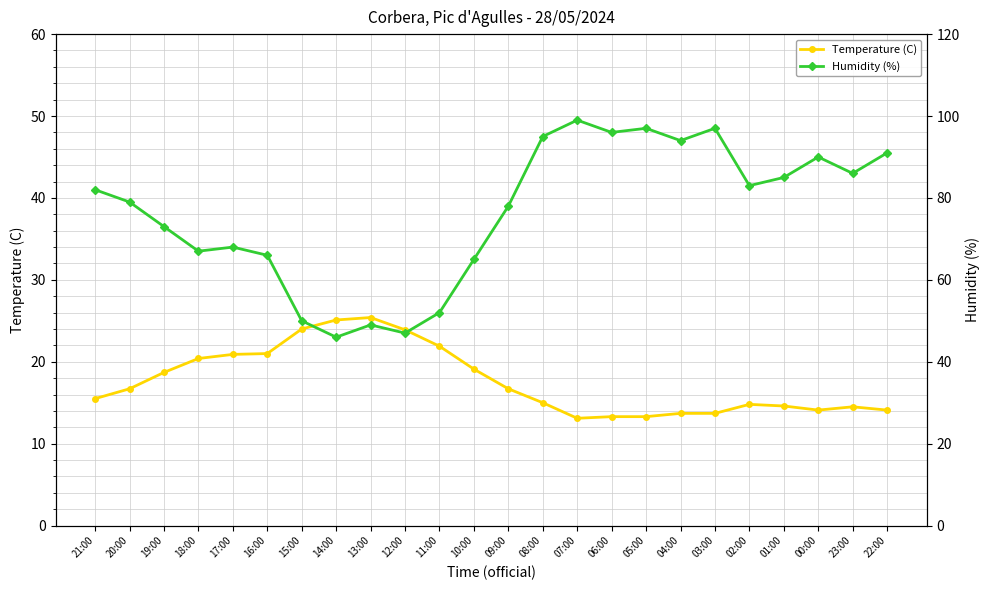

How many lines are shown in the chart?

2